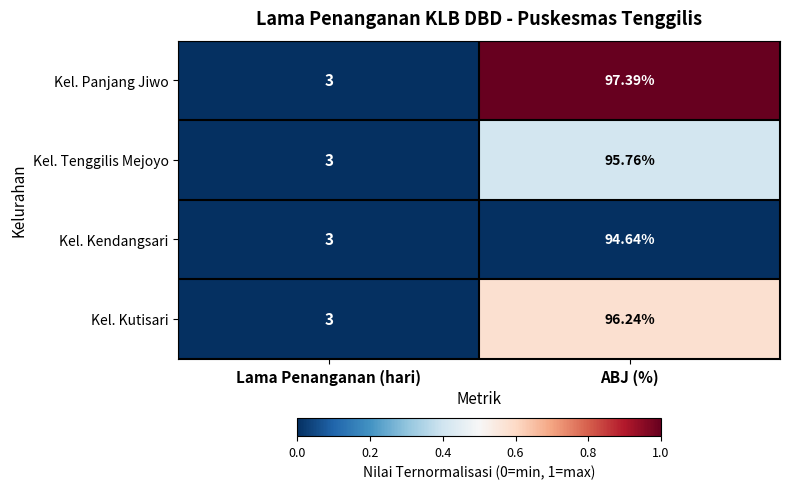

At which label does Kel. Kendangsari first exceed 94?

ABJ (%)